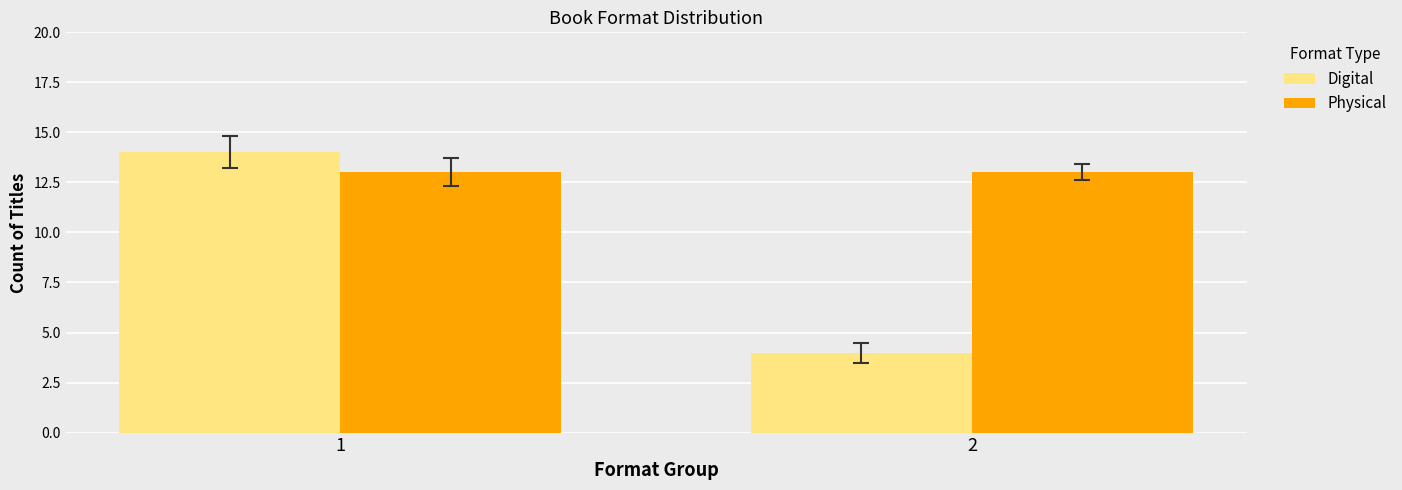

How many series are shown in this chart?

2